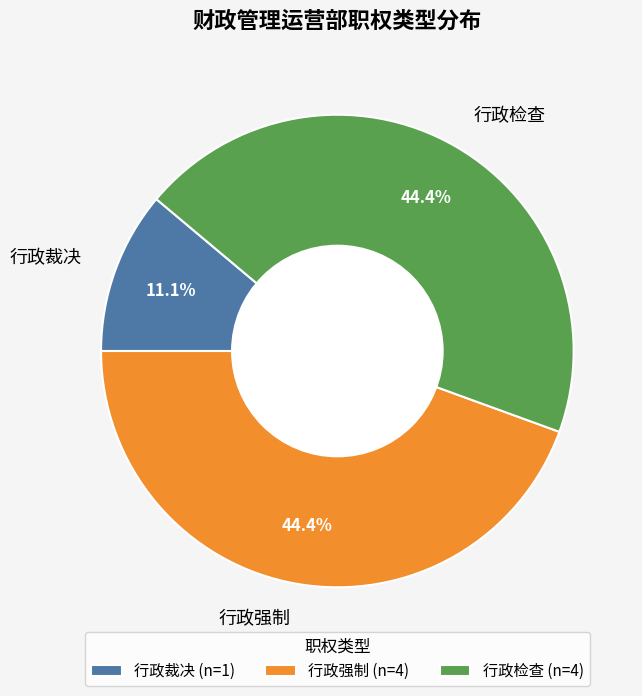

What is the ratio of the value at 行政强制 to the value at 行政裁决?

4.0